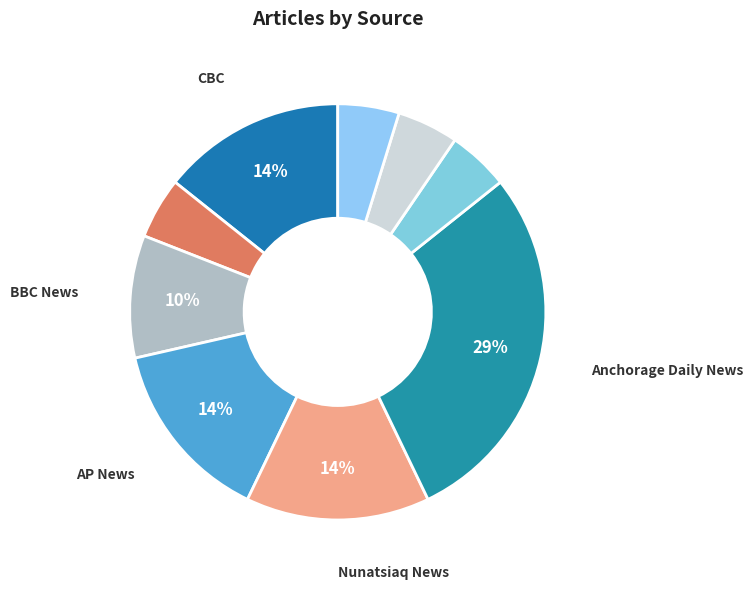

Is there any slice that represents more than half of the pie?

No